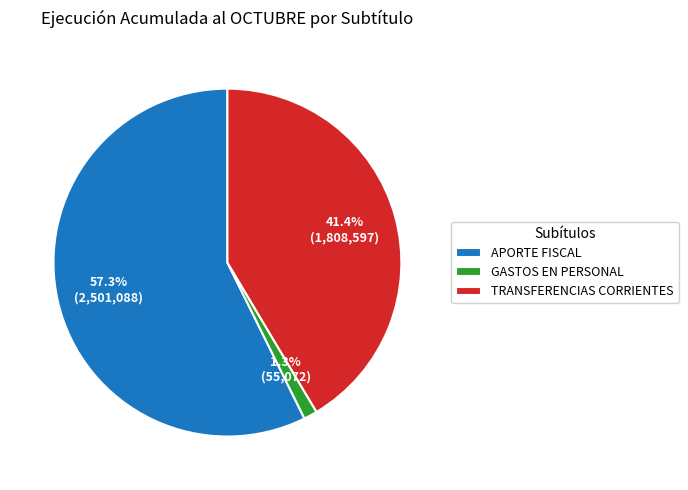

How many slices are in this pie chart?

3